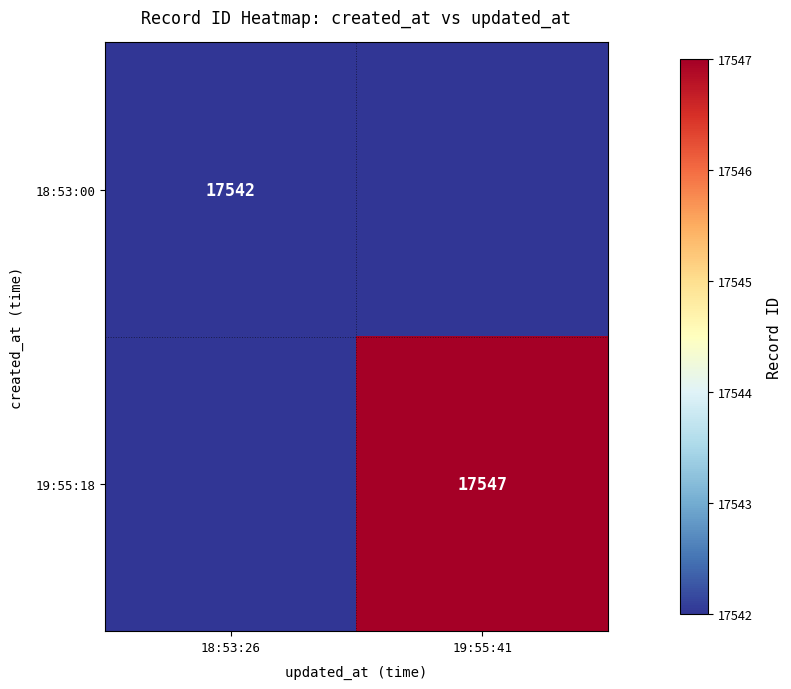

True or false: 18:53:00 has a value of 17542 at 18:53:26.

True